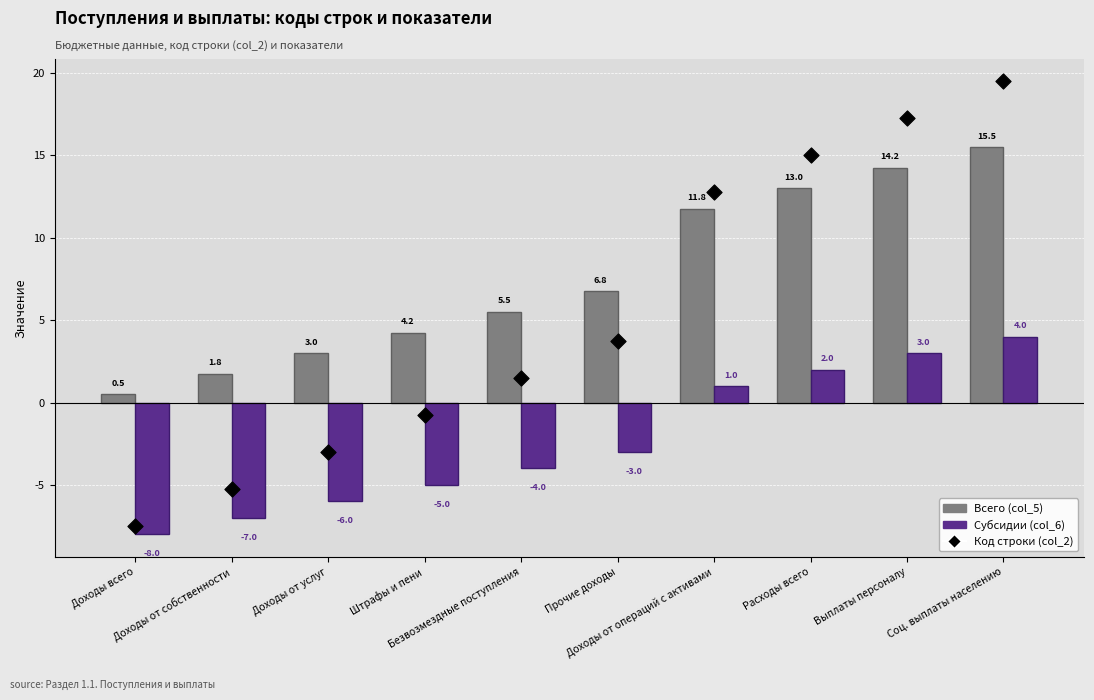

At which category is the sum across all series the highest?

Соц. выплаты населению